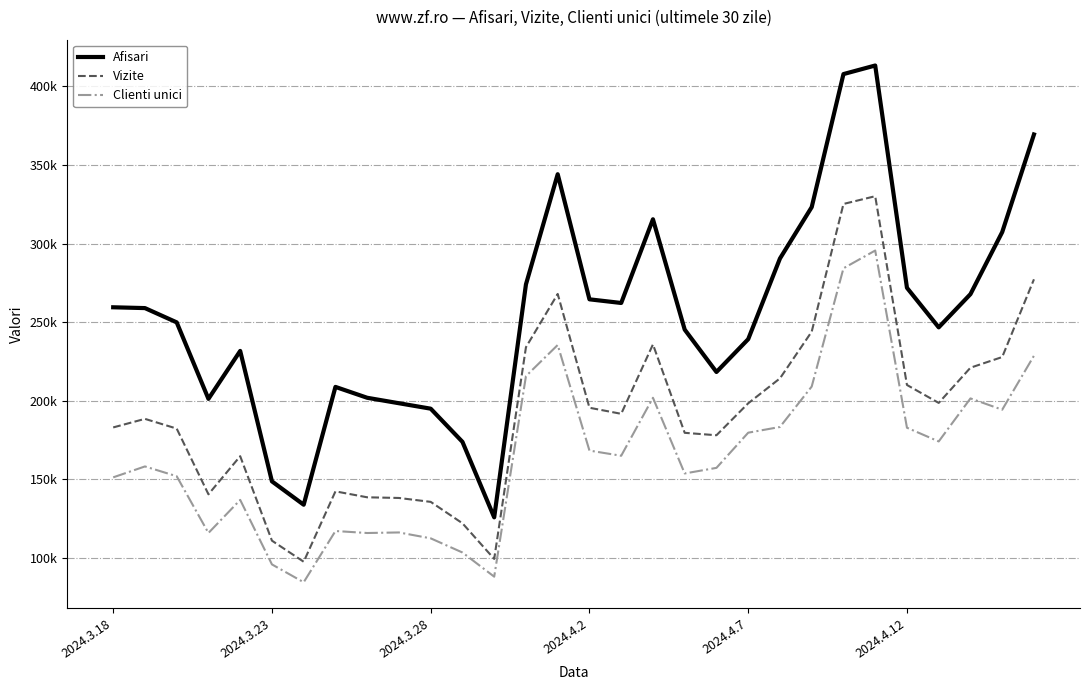

True or false: Clienti unici and Vizite intersect in this chart.

False